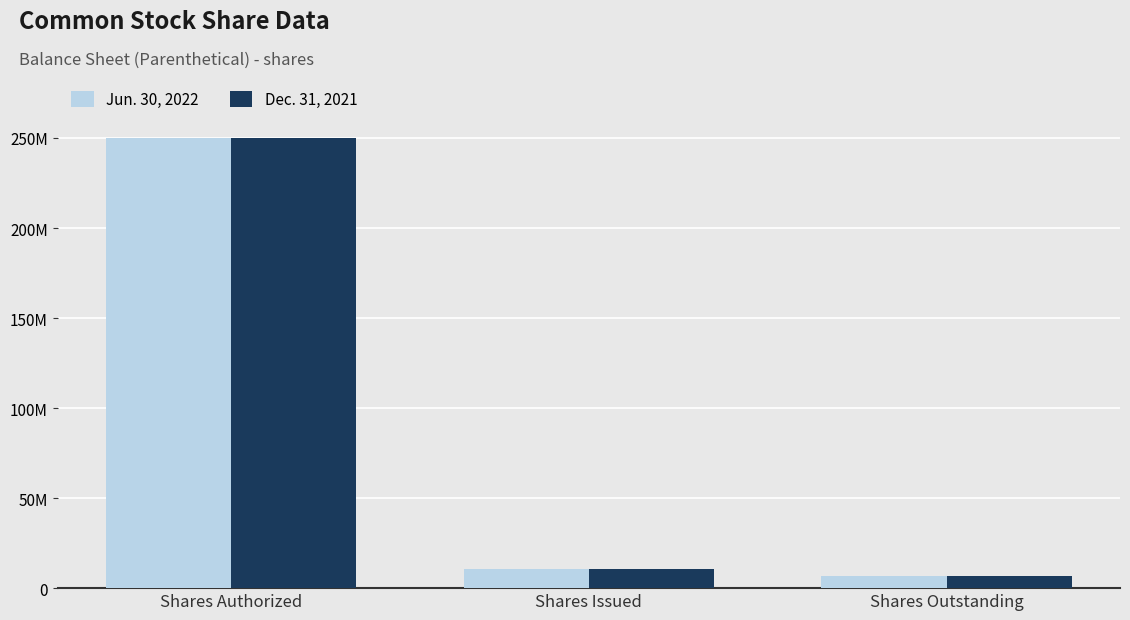

What is the label of the 3rd bar from the right?

Shares Authorized